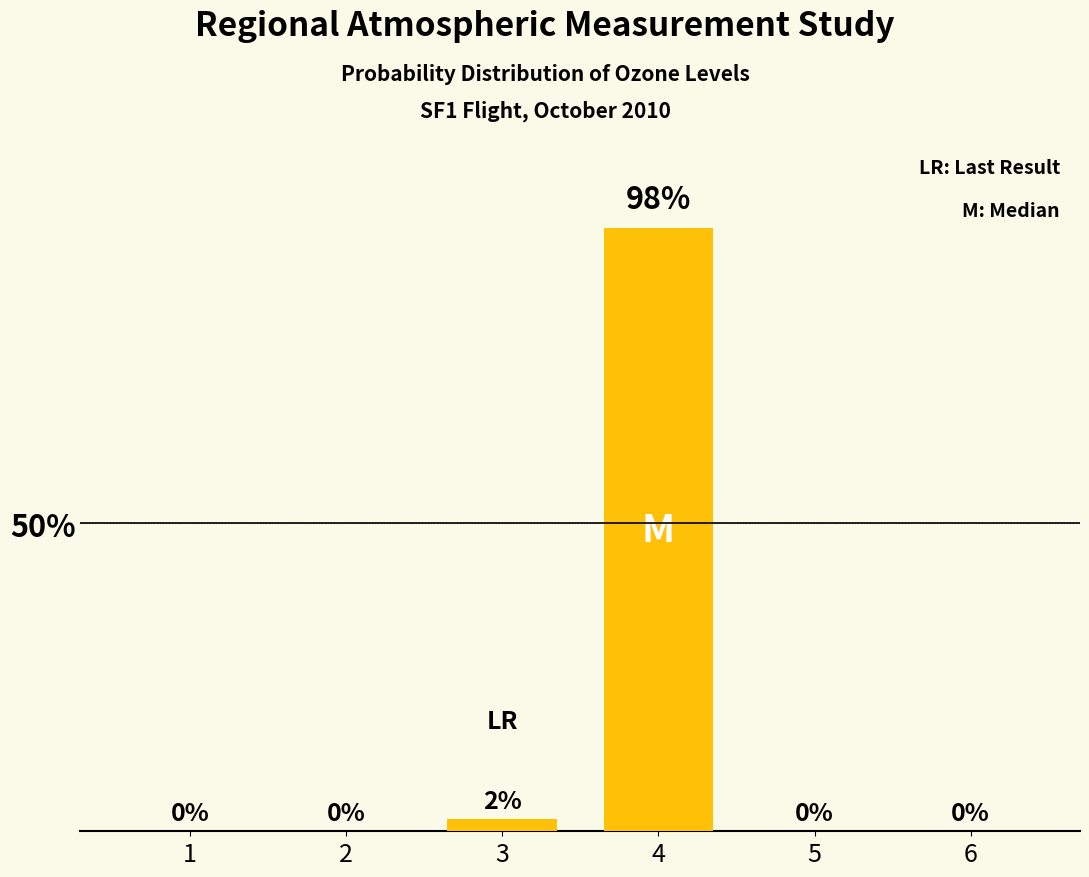

Is it true that the value at 1 is 0?

True